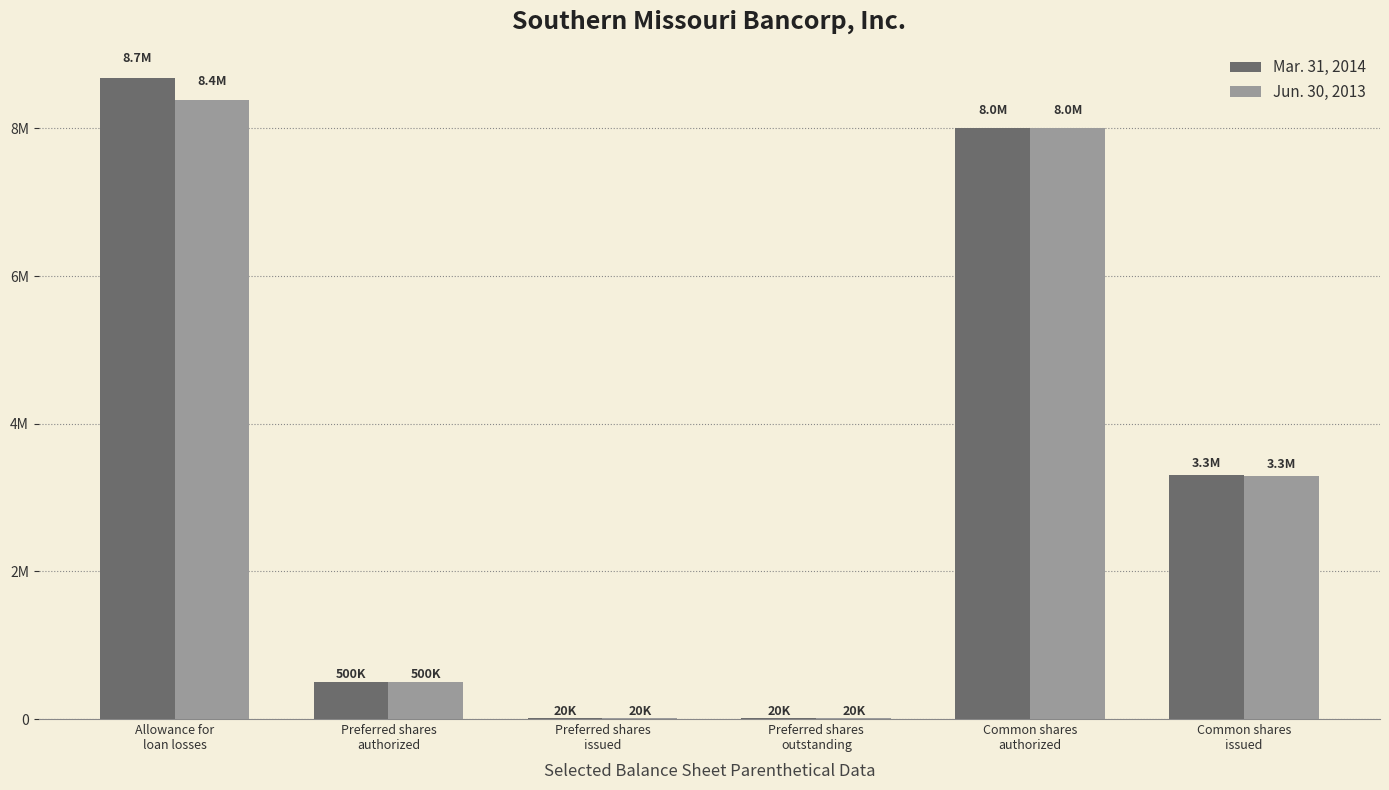

List the labels in order of Jun. 30, 2013 value, largest first.

Allowance for
loan losses, Common shares
authorized, Common shares
issued, Preferred shares
authorized, Preferred shares
issued, Preferred shares
outstanding